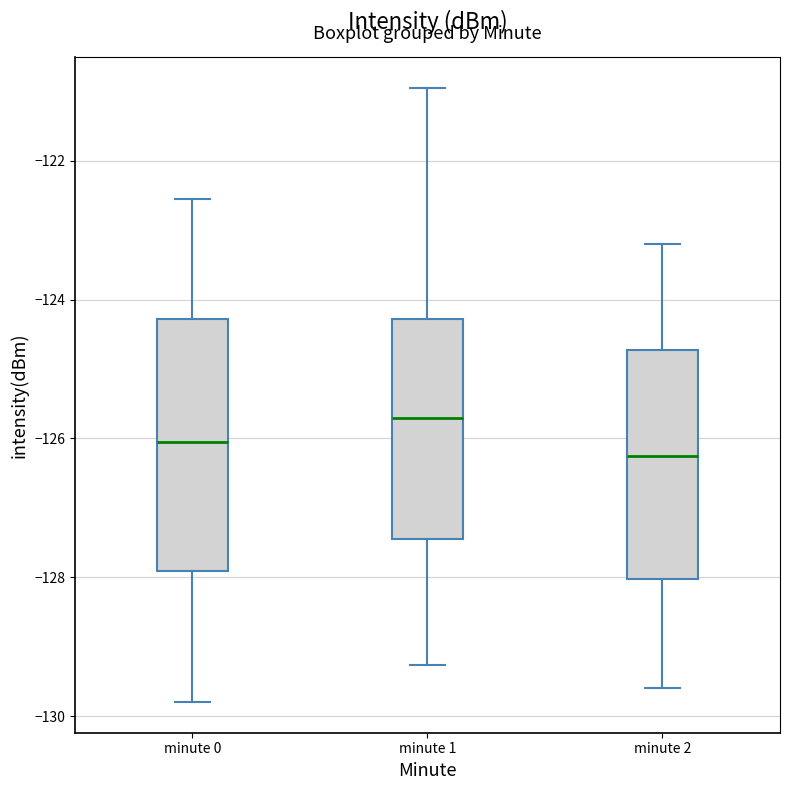

Reading left to right, transcribe this box plot: for each box, give where its median line is, the range the box spans, and where its two whiskers end, as read against the y-axis. The values are not printed on the chart, so give them approximately, as read against the axis.

minute 0: median -126.0, box -128.0 to -124.2, whiskers -129.8 to -122.6
minute 1: median -125.6, box -127.4 to -124.2, whiskers -129.2 to -121.0
minute 2: median -126.2, box -128.0 to -124.8, whiskers -129.6 to -123.2